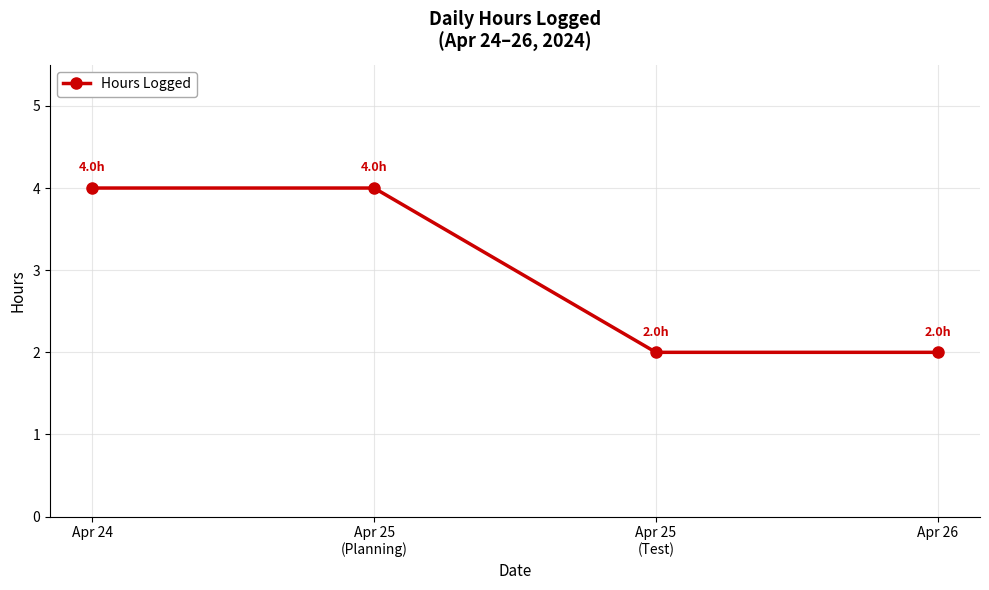

Is it true that the value at Apr 24 is 4?

True